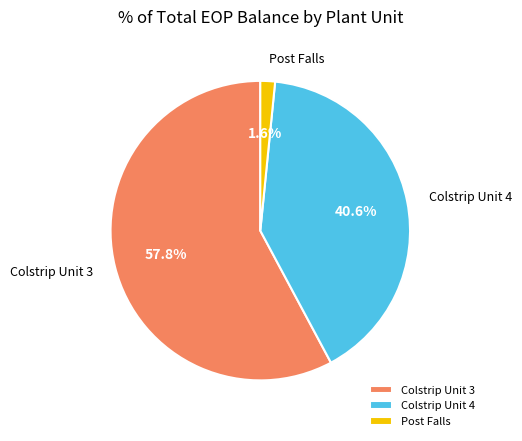

What portion of the pie excludes Colstrip Unit 3?

42.2%